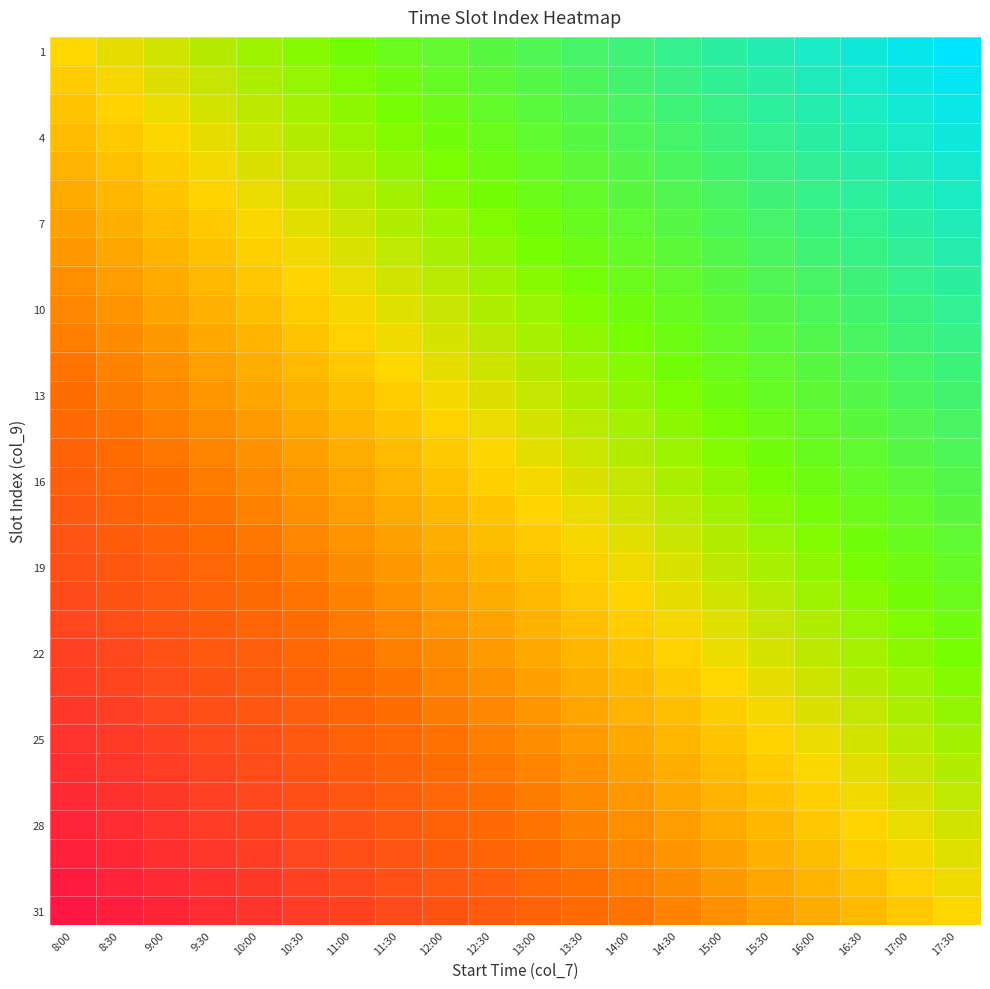

What is the smallest value displayed?

-1.0